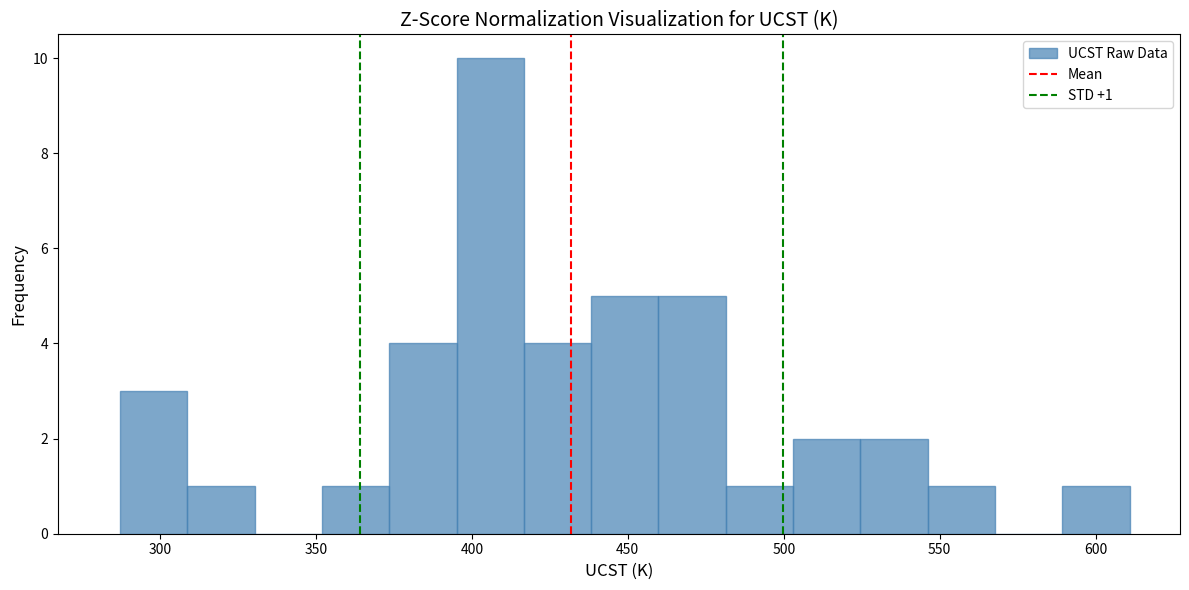

Which range on the x-axis has the tallest bar?

395 to 415